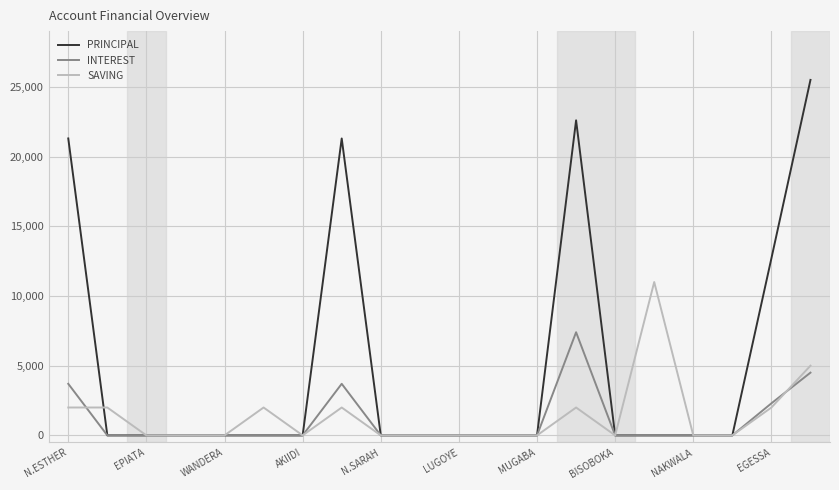

Which series has the largest total across all categories?

PRINCIPAL